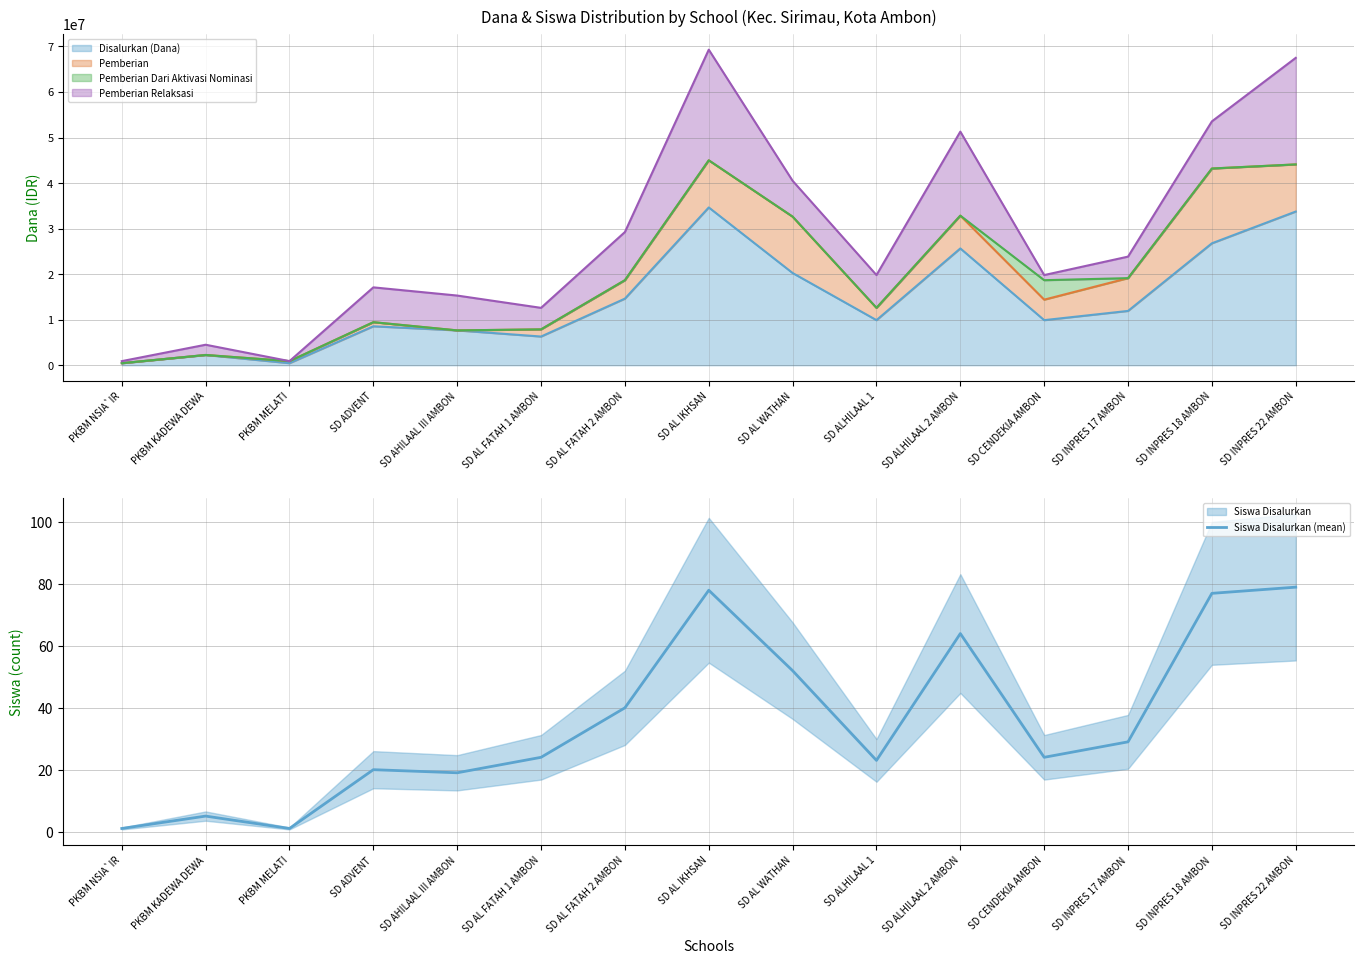

Read the value at SD INPRES 22 AMBON, to the nearest 10.

80